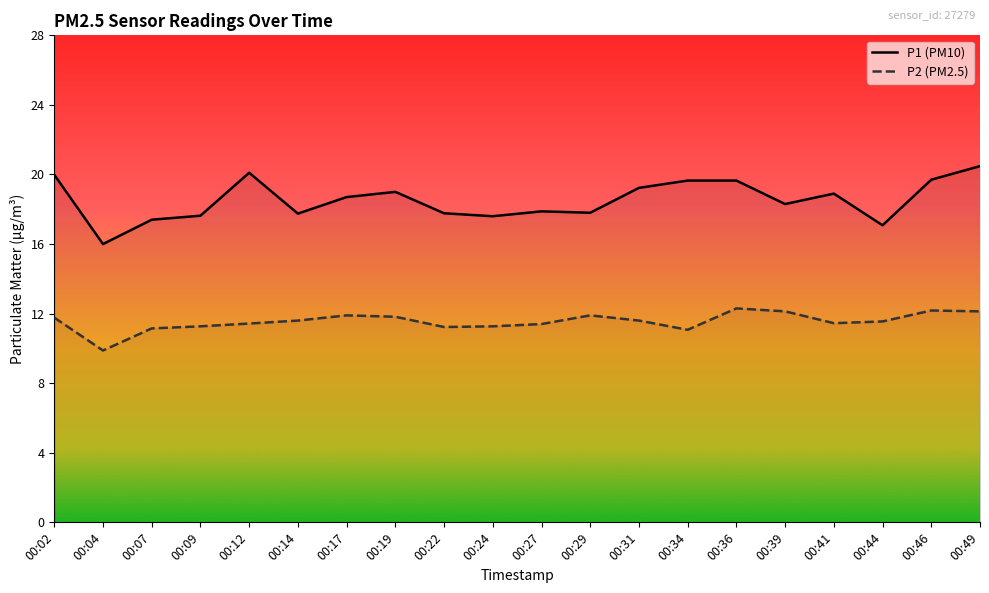

Reading left to right, list all the values displayed in this chart.

P1 (PM10): 00:02=20.0	00:04=16.0	00:07=17.4	00:09=17.6	00:12=20.1	00:14=17.8	00:17=18.7	00:19=19.0	00:22=17.8	00:24=17.6	00:27=17.9	00:29=17.8	00:31=19.2	00:34=19.6	00:36=19.6	00:39=18.3	00:41=18.9	00:44=17.1	00:46=19.7	00:49=20.5
P2 (PM2.5): 00:02=11.8	00:04=9.9	00:07=11.2	00:09=11.3	00:12=11.4	00:14=11.6	00:17=11.9	00:19=11.8	00:22=11.2	00:24=11.3	00:27=11.4	00:29=11.9	00:31=11.6	00:34=11.1	00:36=12.3	00:39=12.1	00:41=11.4	00:44=11.6	00:46=12.2	00:49=12.1